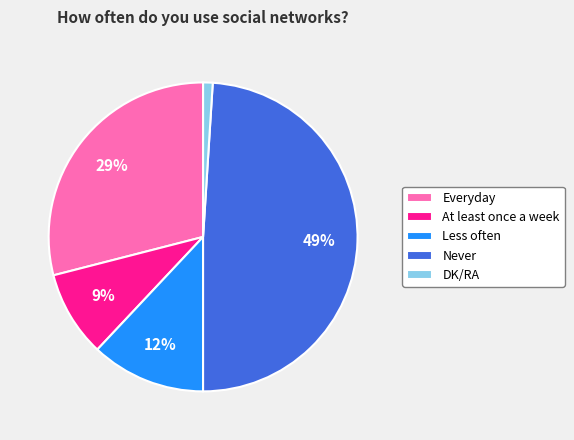

To the nearest percent, what is the average slice percentage?

20%